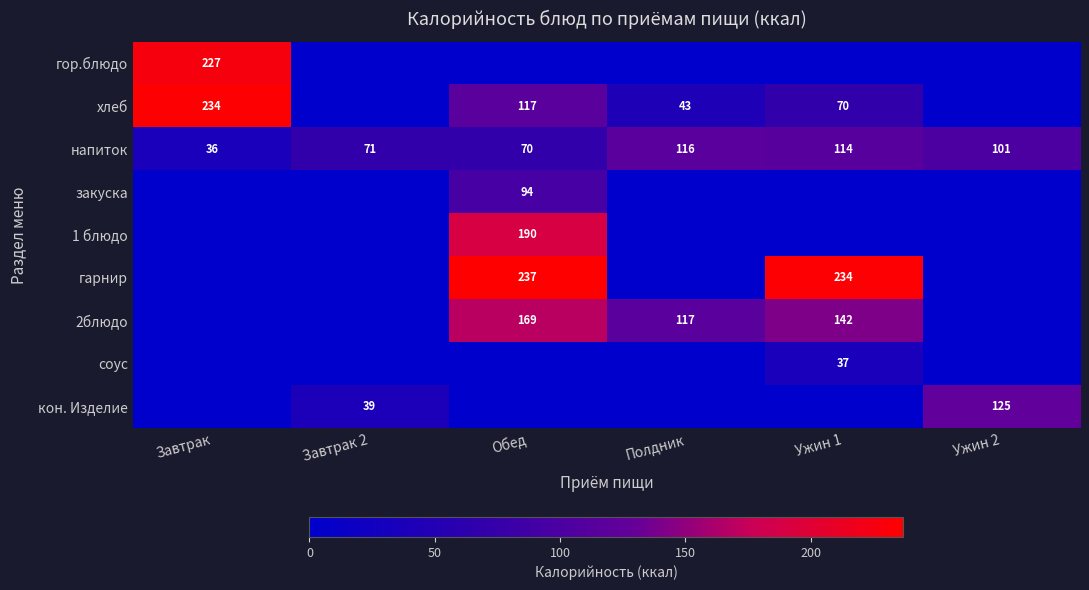

What is the difference between the maximum and second lowest values in the напиток series?

46